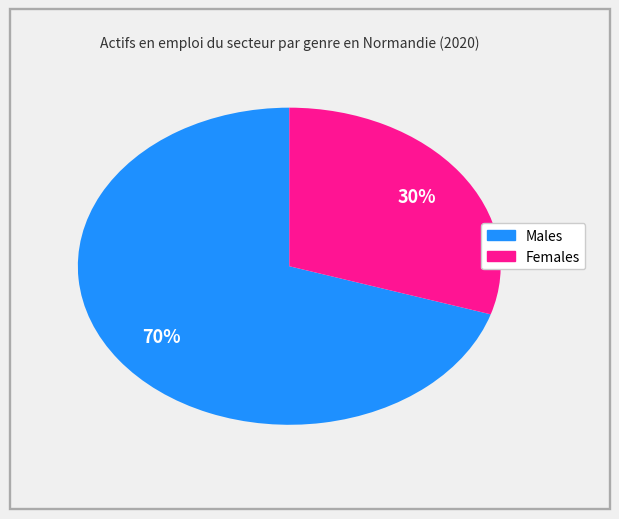

Is there a majority slice in this chart?

Yes